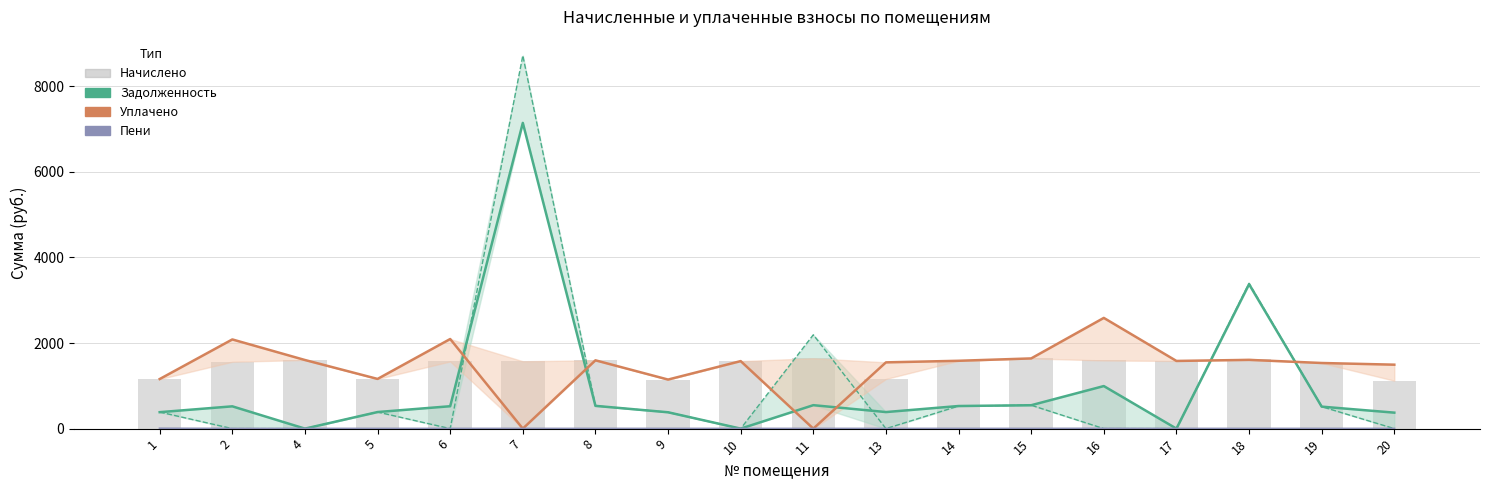

What is the difference between the highest and lowest values at 6?

2094.2